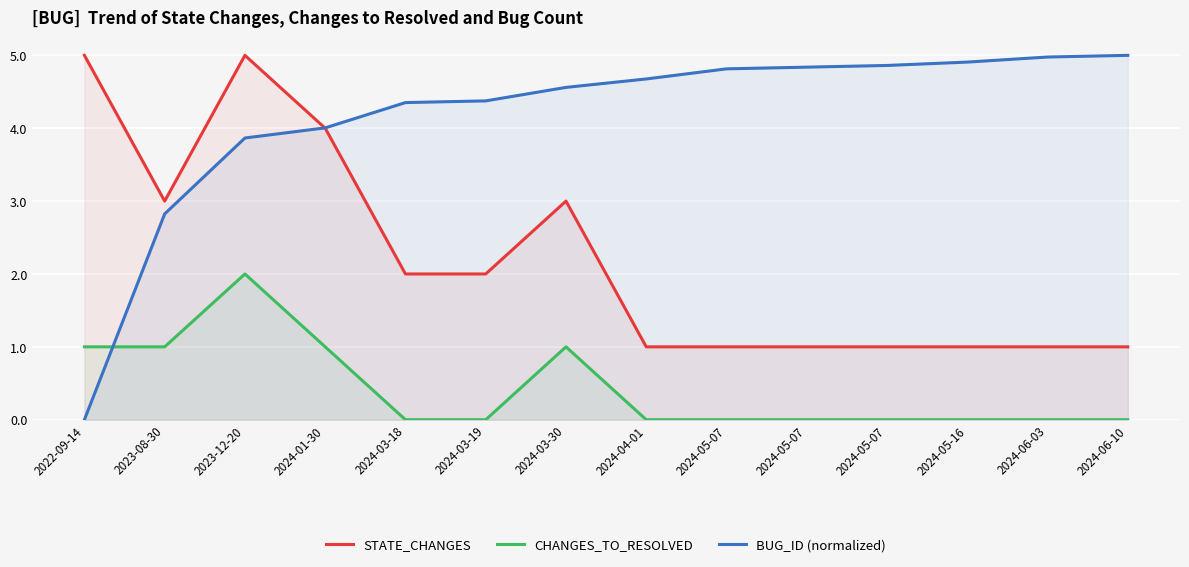

What is the difference between the STATE_CHANGES values at 2023-12-20 and 2024-03-19?

3.0